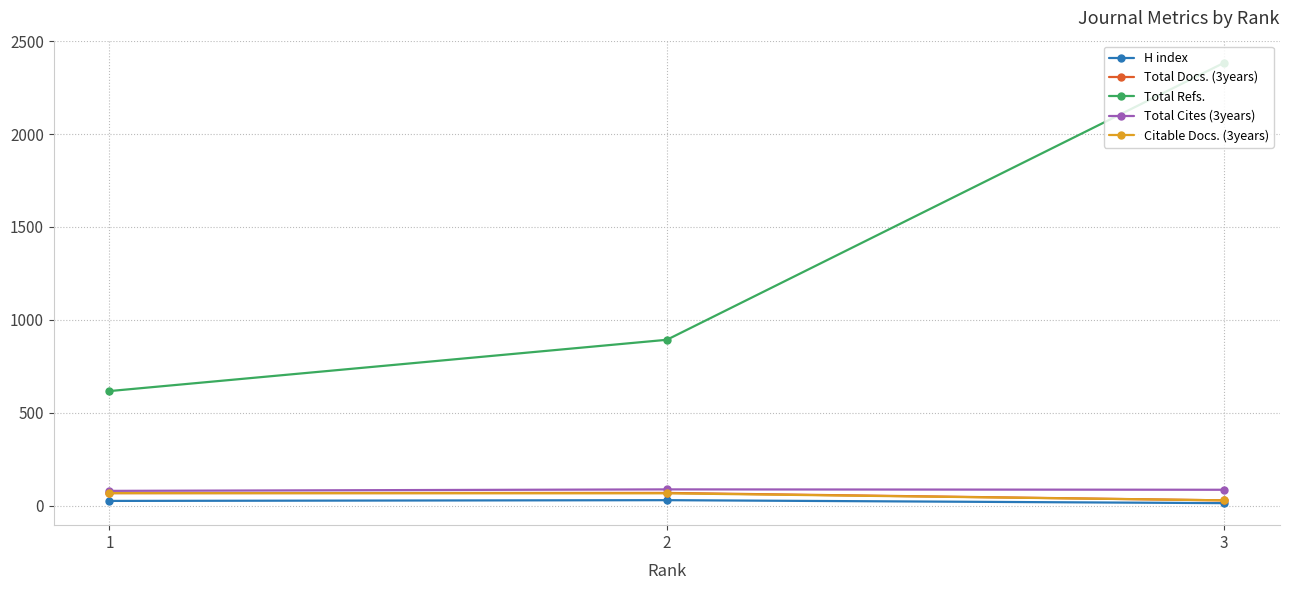

What is the maximum value for Total Refs.?

2384